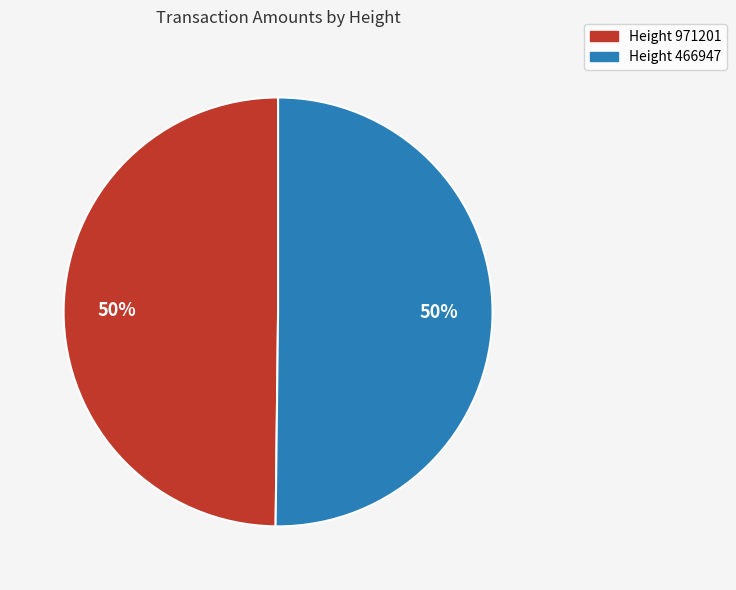

How many slices are in this pie chart?

2